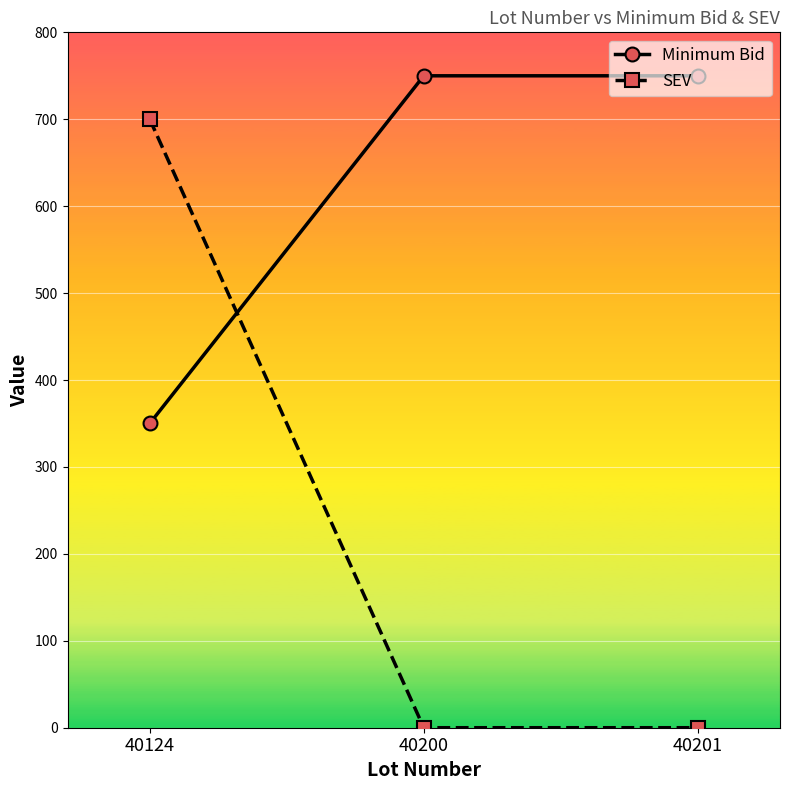

Rank the series by their maximum value, from highest to lowest.

Minimum Bid, SEV